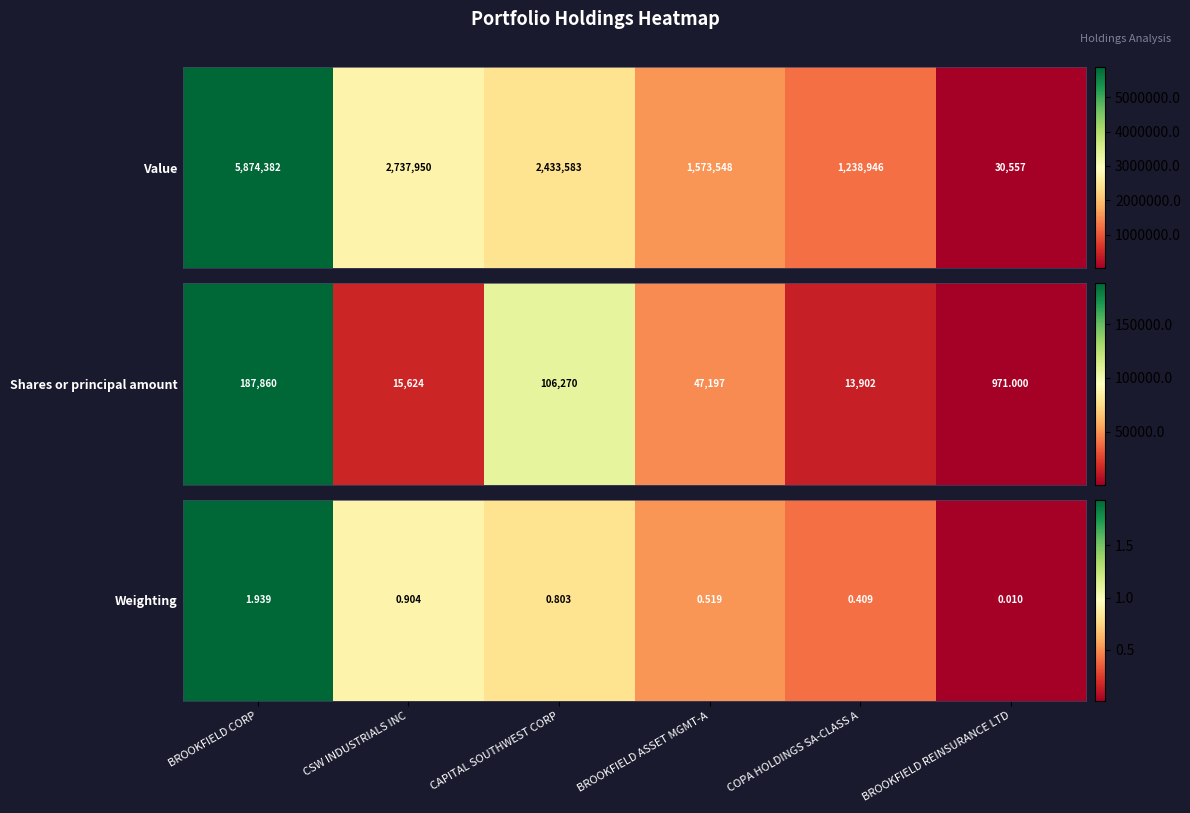

Which has a higher value, CAPITAL SOUTHWEST CORP or BROOKFIELD ASSET MGMT-A?

CAPITAL SOUTHWEST CORP